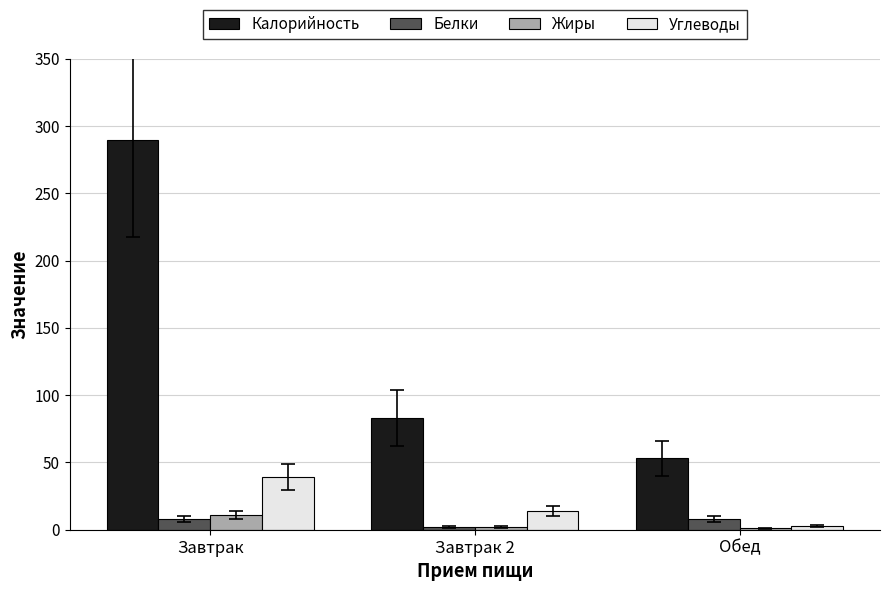

True or false: Белки has a value of 8 at Обед.

True